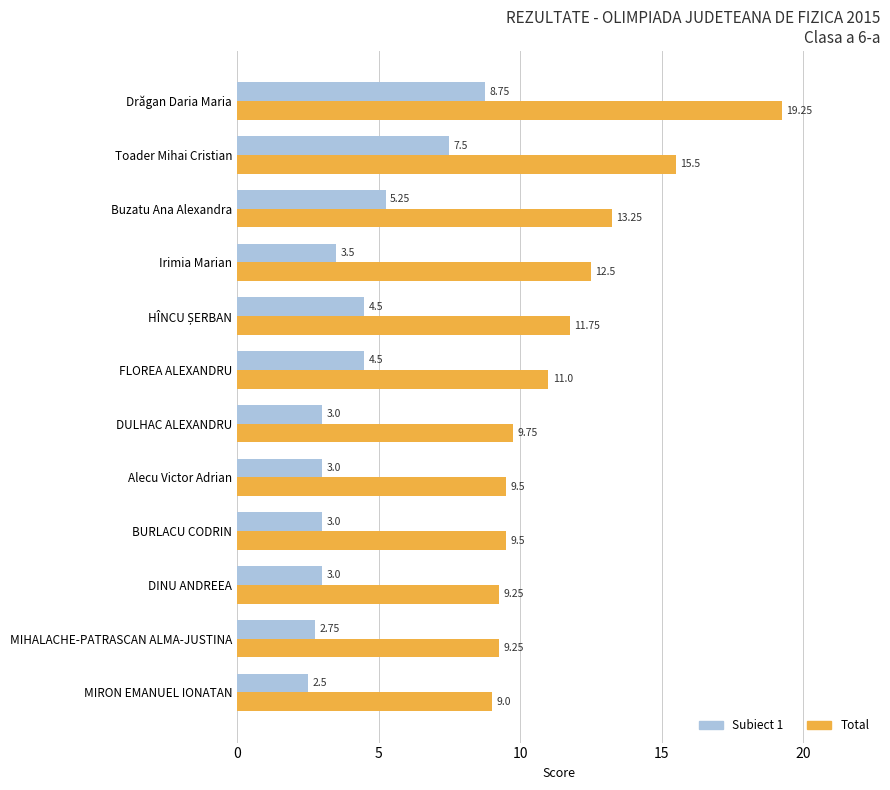

What is the average value of the Subiect 1 series?

4.3